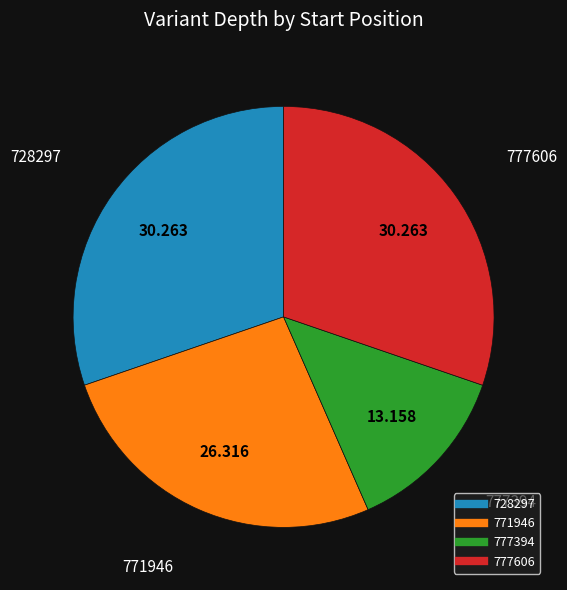

Does 777394 represent more than half of the total?

No